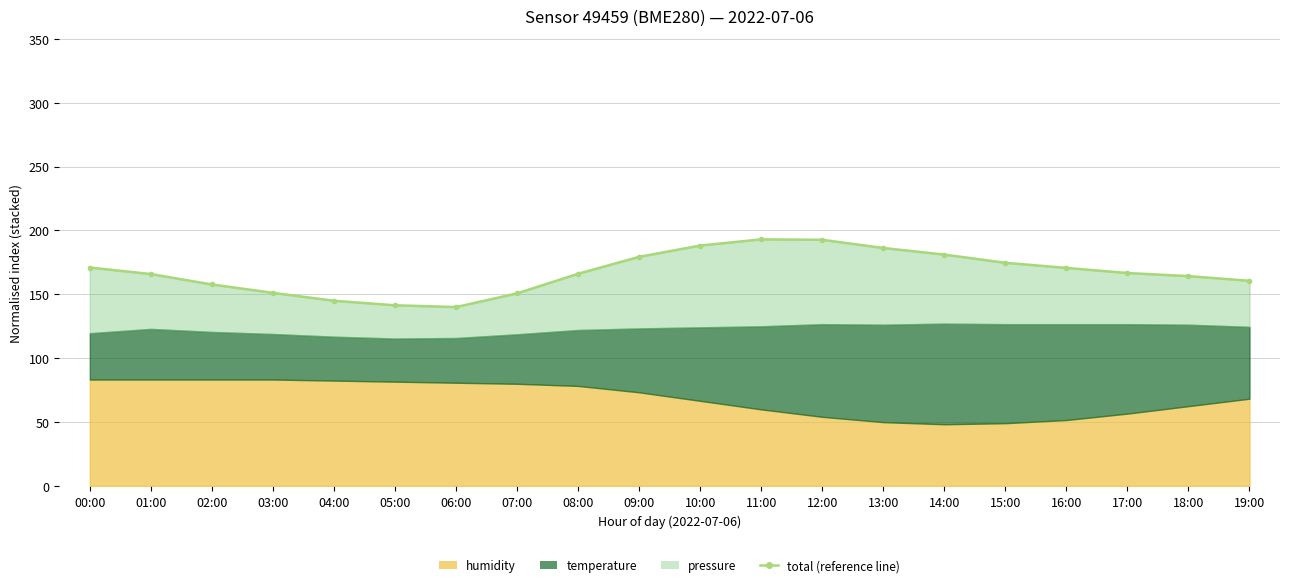

What is the label of the 4th point from the left?

03:00